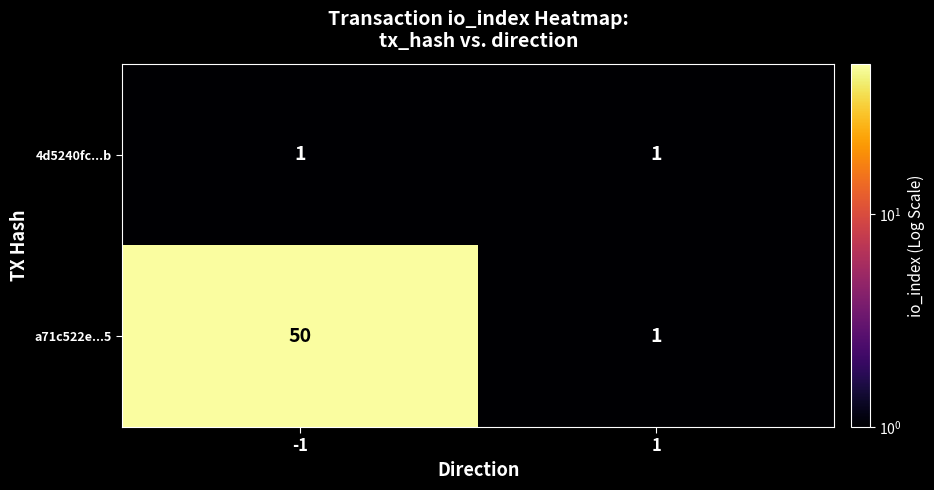

What is the maximum value shown in the chart?

50